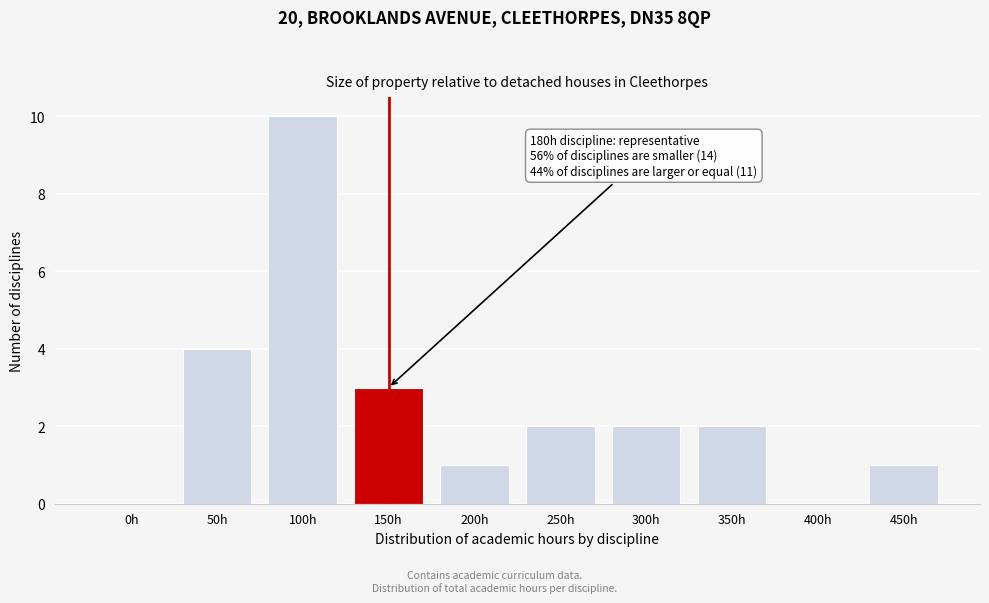

Reading left to right, transcribe all the data shown in this chart.

0h=0	50h=4	100h=10	150h=3	200h=1	250h=2	300h=2	350h=2	400h=0	450h=1